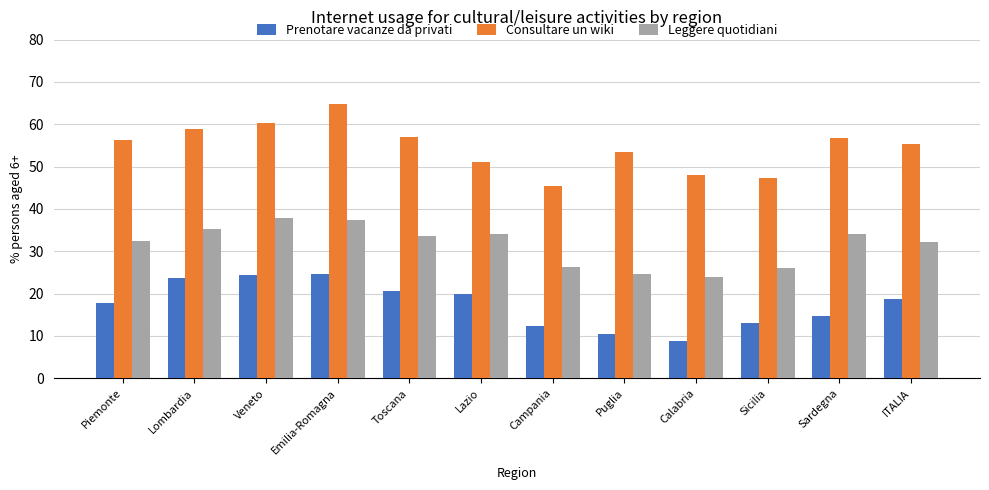

Which category has the highest value across all series?

Emilia-Romagna